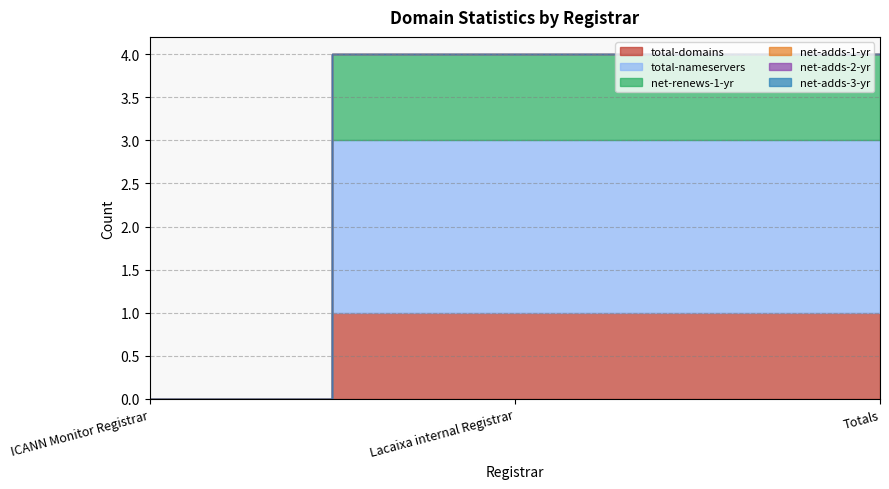

The net-adds-3-yr series shows 0 at ICANN Monitor Registrar. True or false?

True